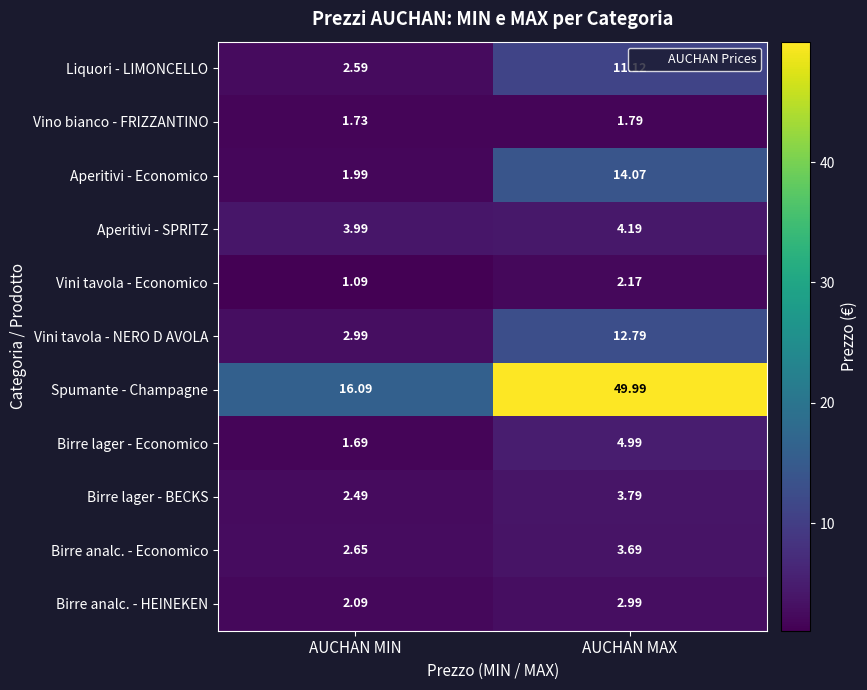

Where is Liquori - LIMONCELLO nearest to the value 6?

AUCHAN MIN